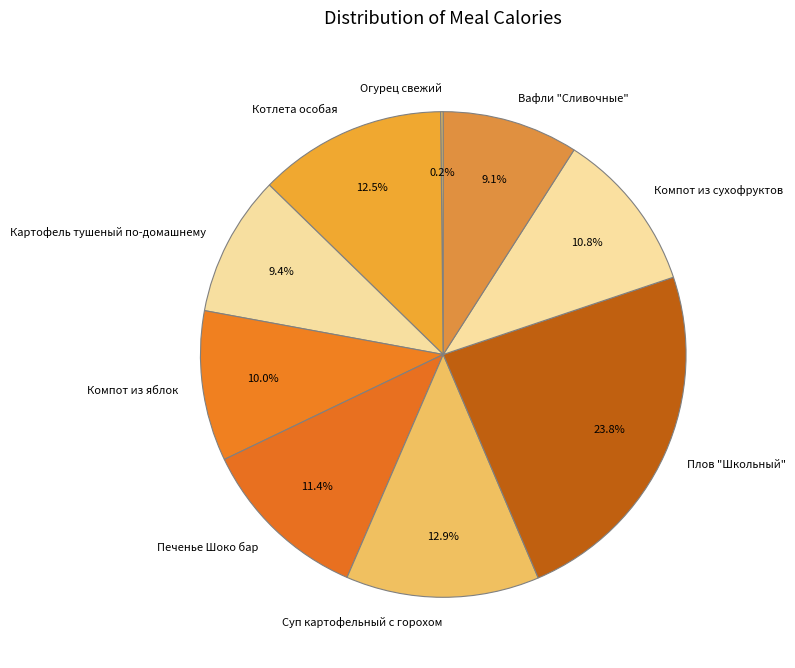

Is there a majority slice in this chart?

No